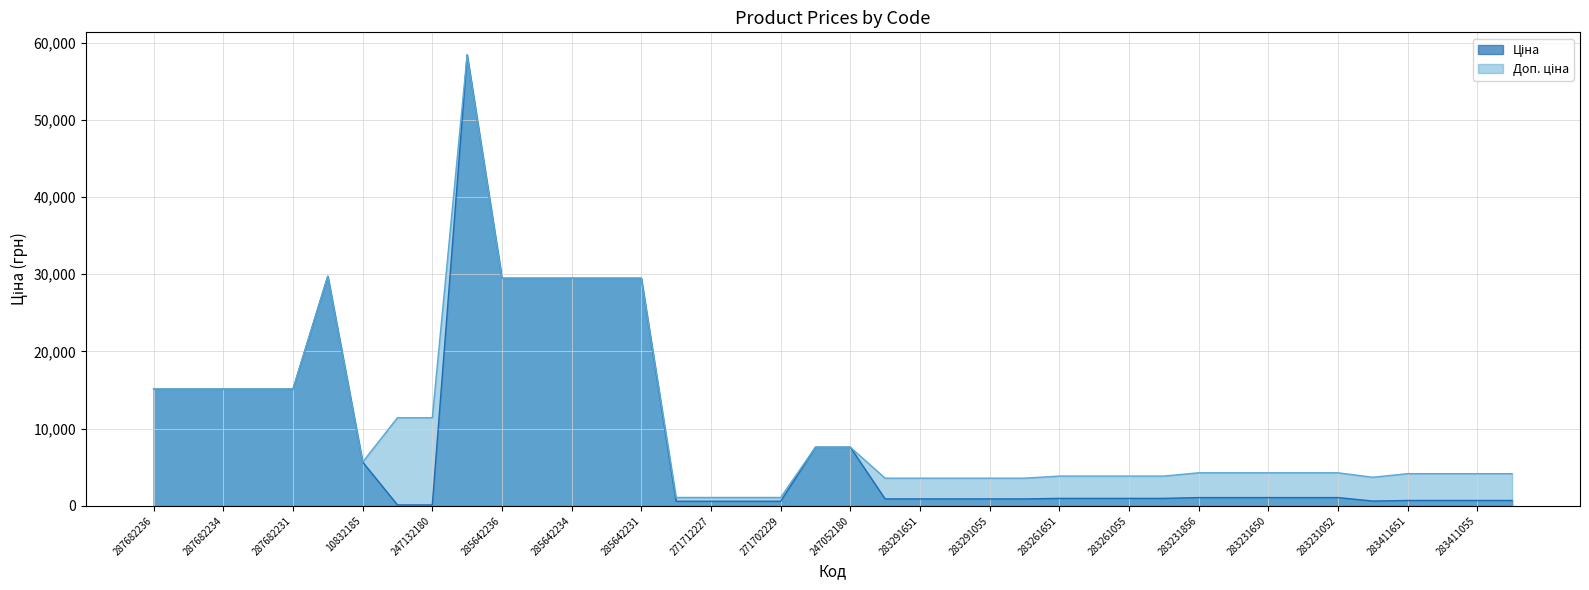

At which label does Ціна first exceed 1069?

287682236